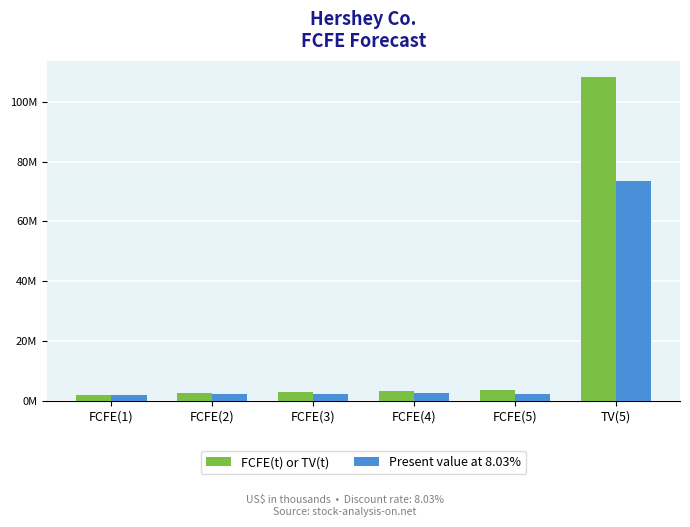

What is the value of the FCFE(t) or TV(t) bar at the 2nd from the left?

2565862